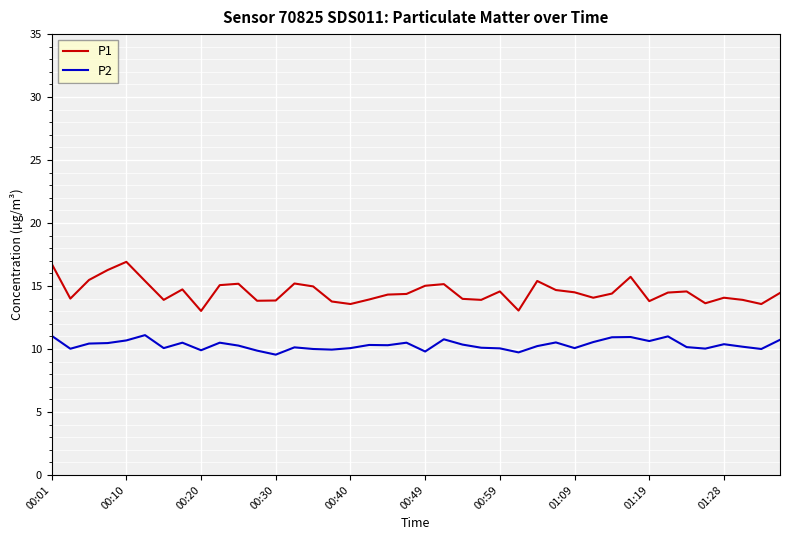

What is the average value of the P1 series?

14.5